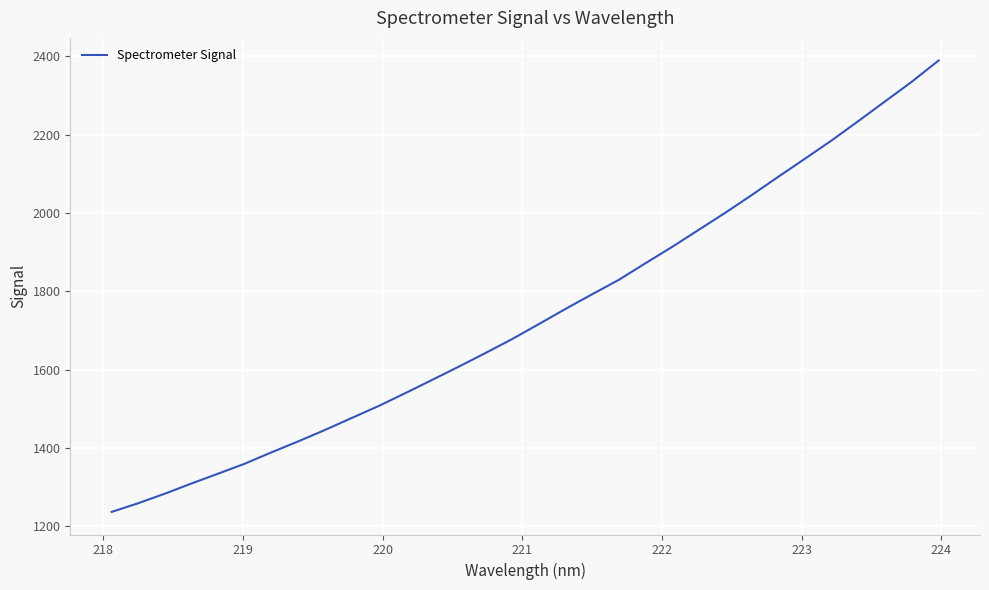

What is the smallest value displayed?

1236.4